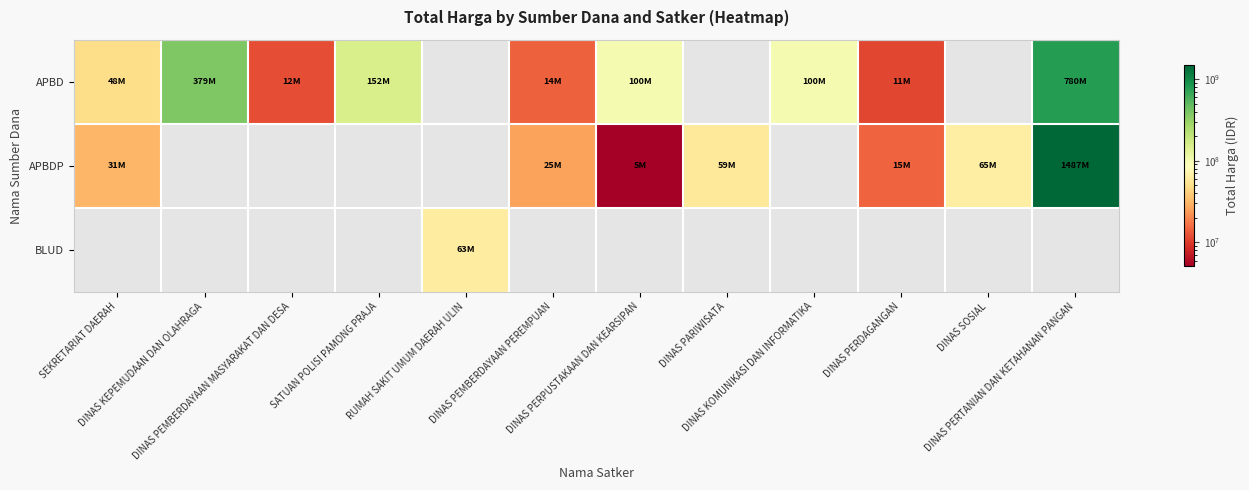

What is the maximum value for APBDP?

1486800150.0